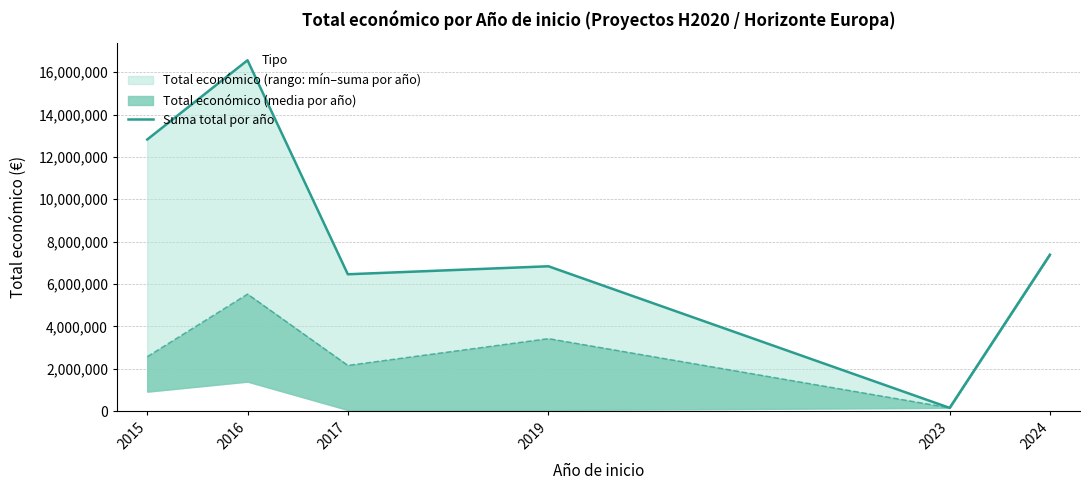

How many values exceed 7384272?

2